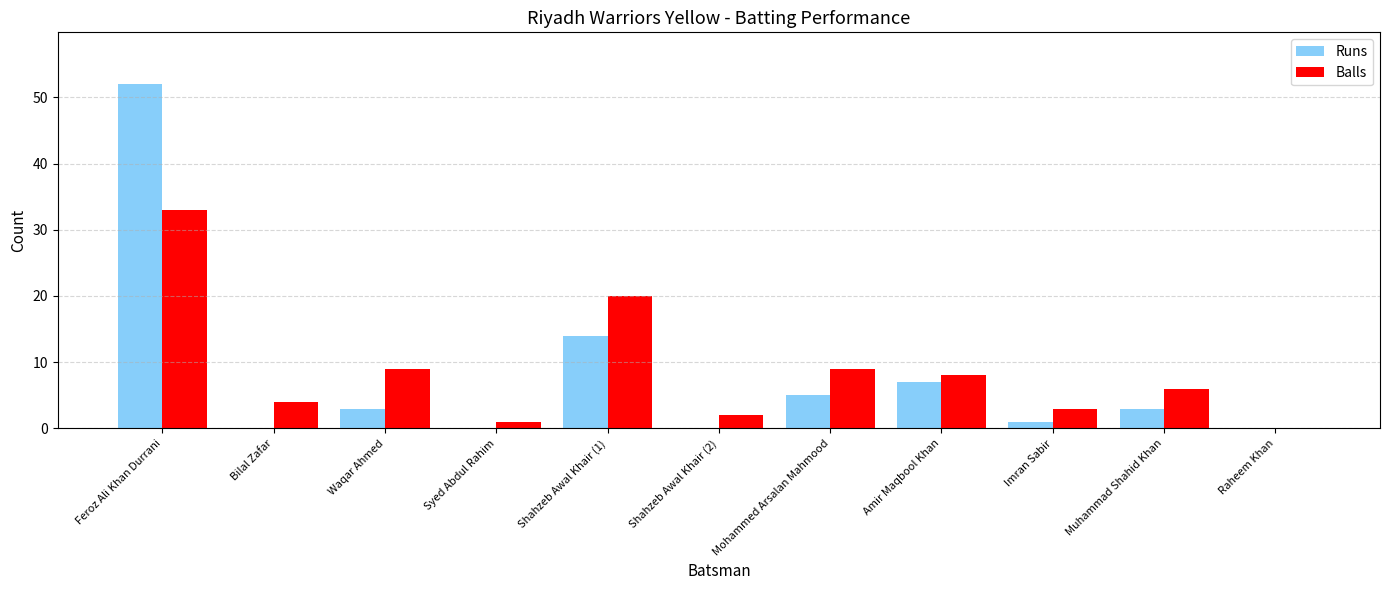

How many categories are shown in the chart?

11